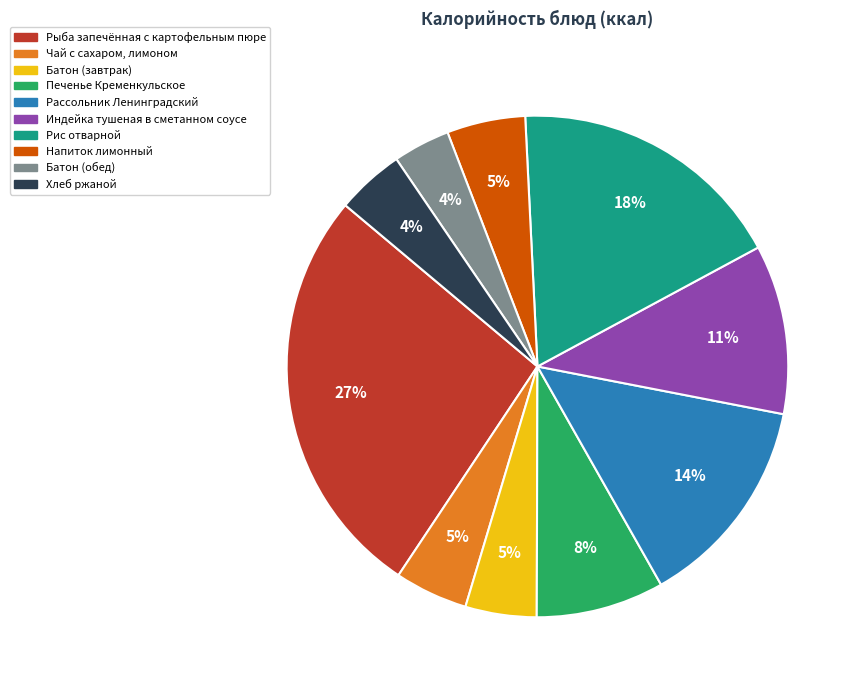

Is there a majority slice in this chart?

No